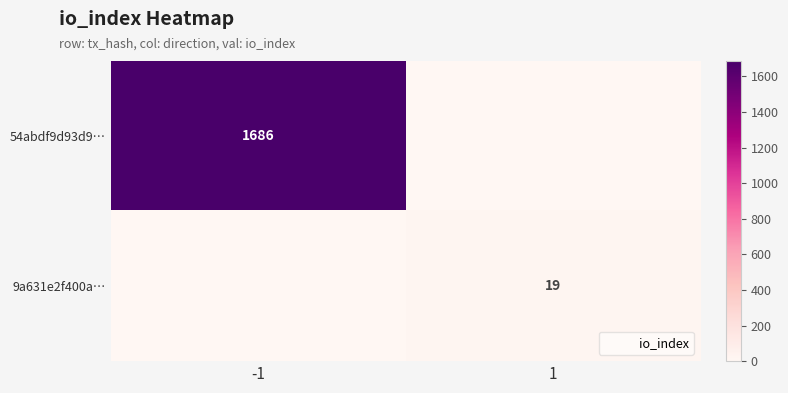

What value does the 54abdf9d93d9… series have at -1, to the nearest 100?

1700